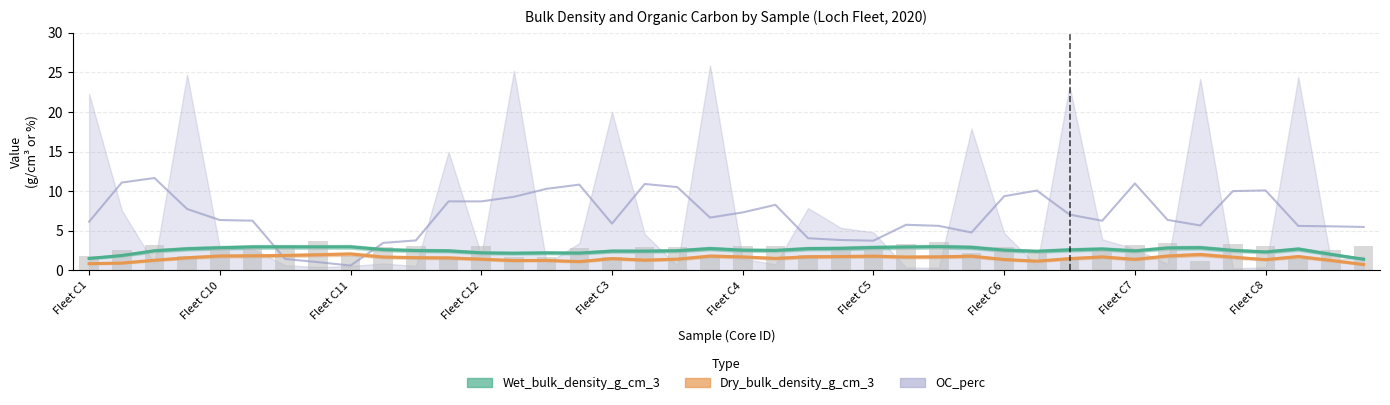

What is the average value of the Wet_bulk_density_g_cm_3 series?

2.5